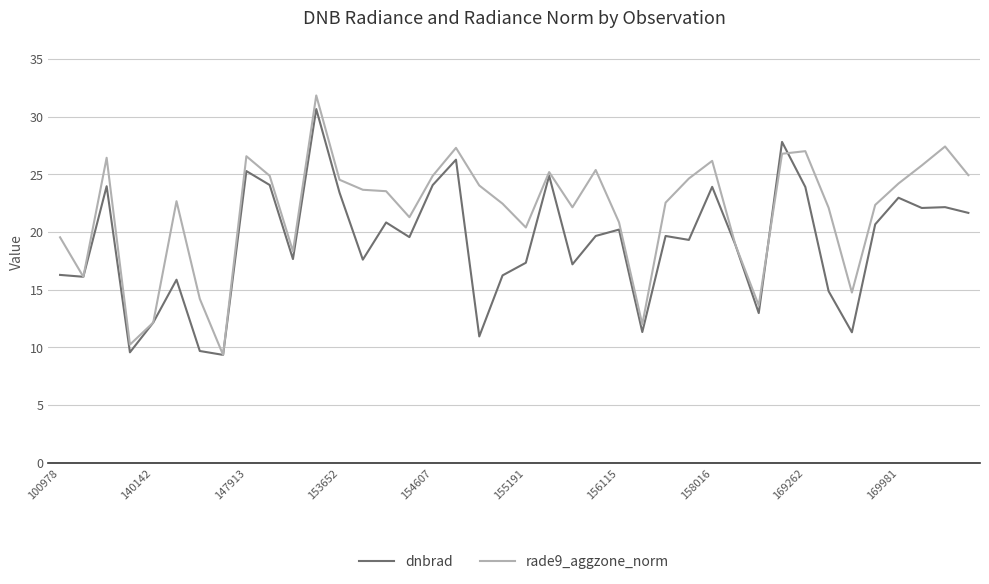

What is the maximum value for rade9_aggzone_norm?

31.8